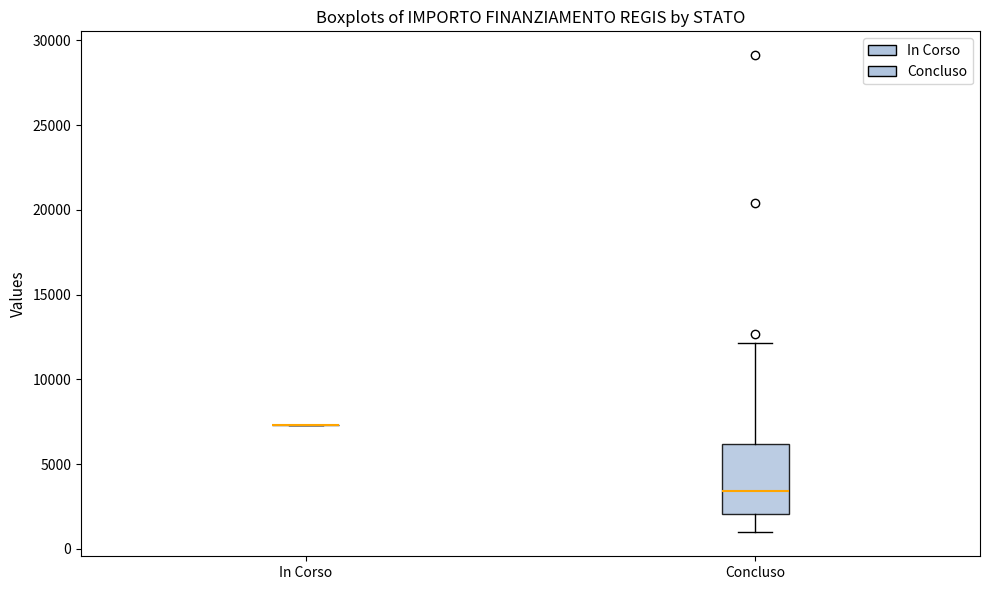

Reading left to right, read every box against the y-axis: the position of its median line, the range the box covers, and the ends of its whiskers. The values are not printed on the chart, so give them approximately, as read against the axis.

In Corso: box collapsed to a line at 7500, whiskers 7500 to 7500
Concluso: median 3500, box 2000 to 6000, whiskers 1000 to 12000